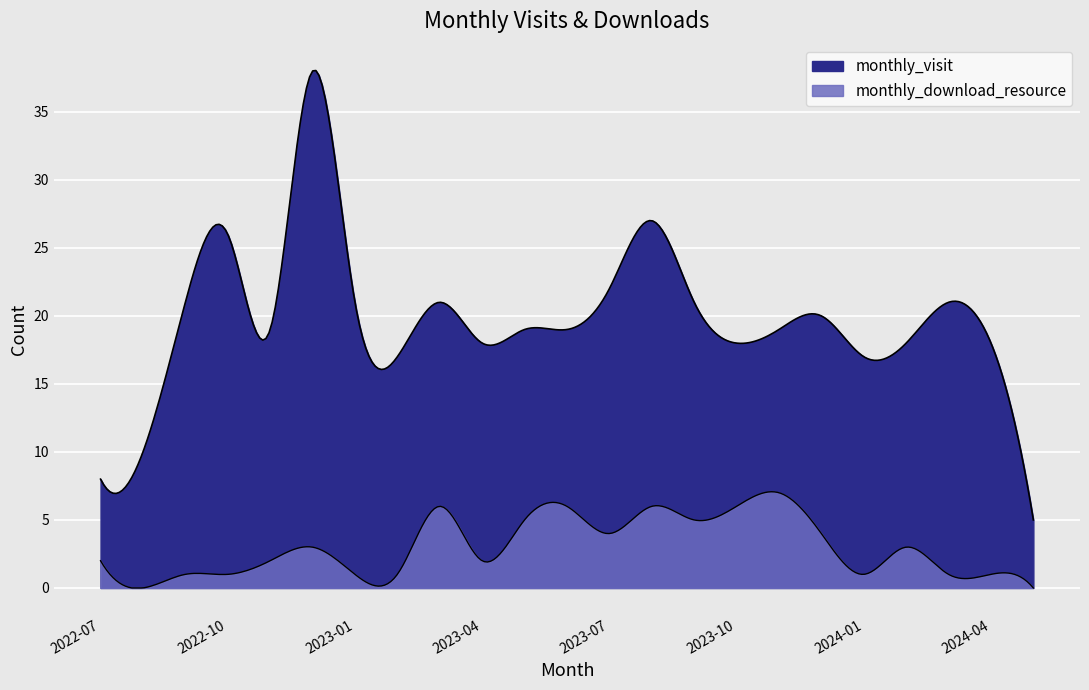

How many lines are shown in the chart?

2